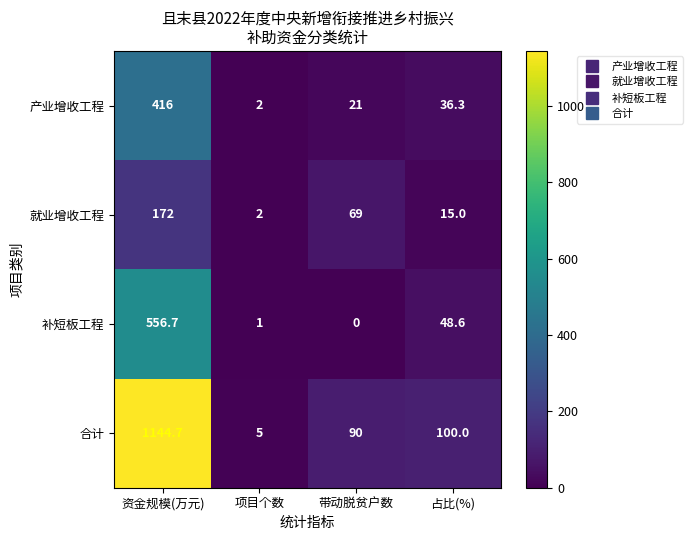

At 占比(%), list the series in order from smallest to largest.

就业增收工程, 产业增收工程, 补短板工程, 合计